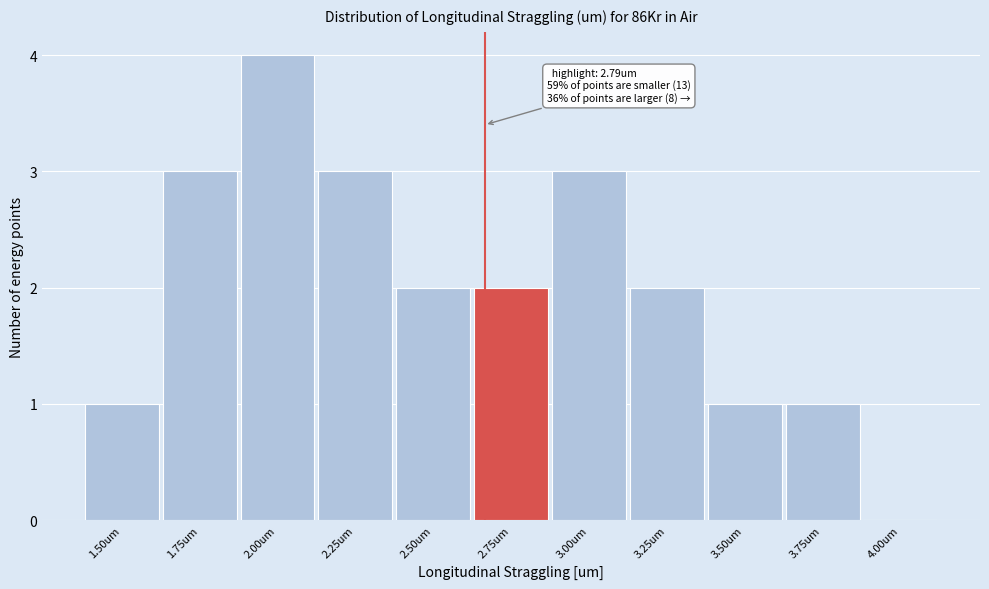

Reading right to left, what are all the values shown in this chart?

4.00um=0	3.75um=1	3.50um=1	3.25um=2	3.00um=3	2.75um=2	2.50um=2	2.25um=3	2.00um=4	1.75um=3	1.50um=1